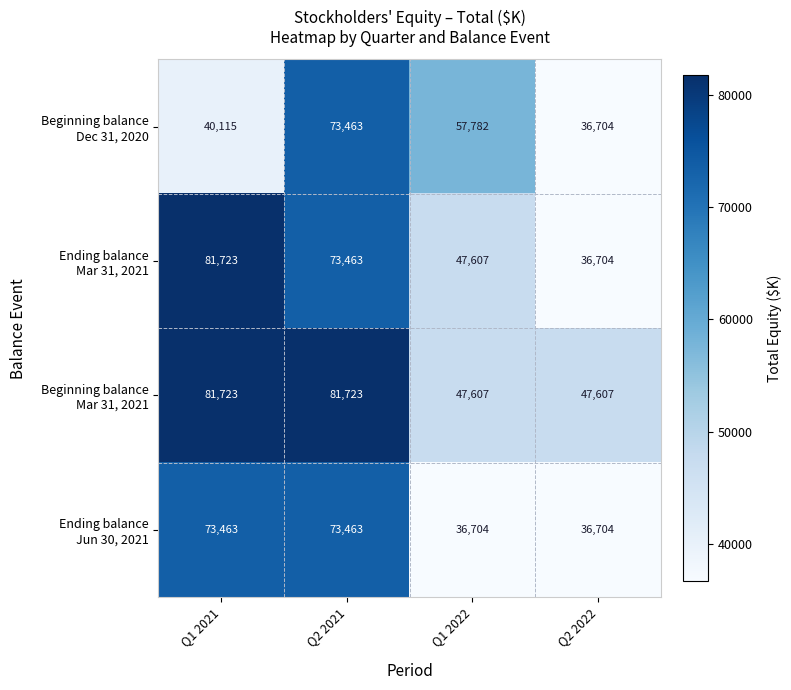

How many series are shown in this chart?

4